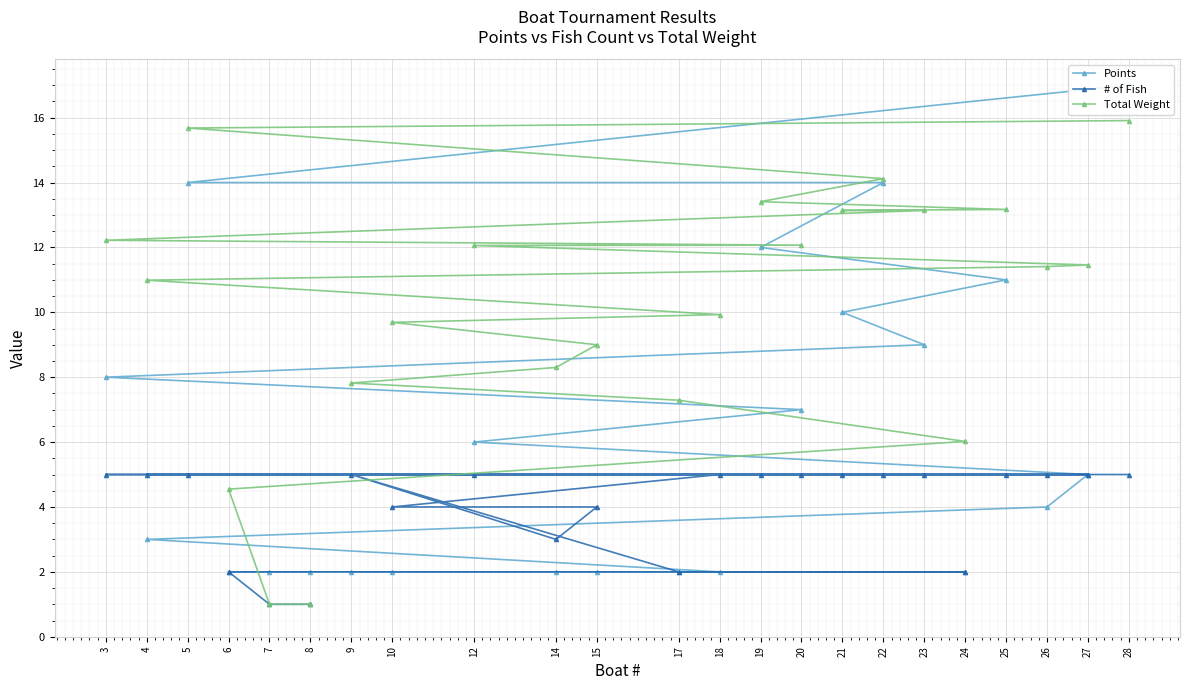

List the series in order of their overall mean, highest first.

Total Weight, Points, # of Fish